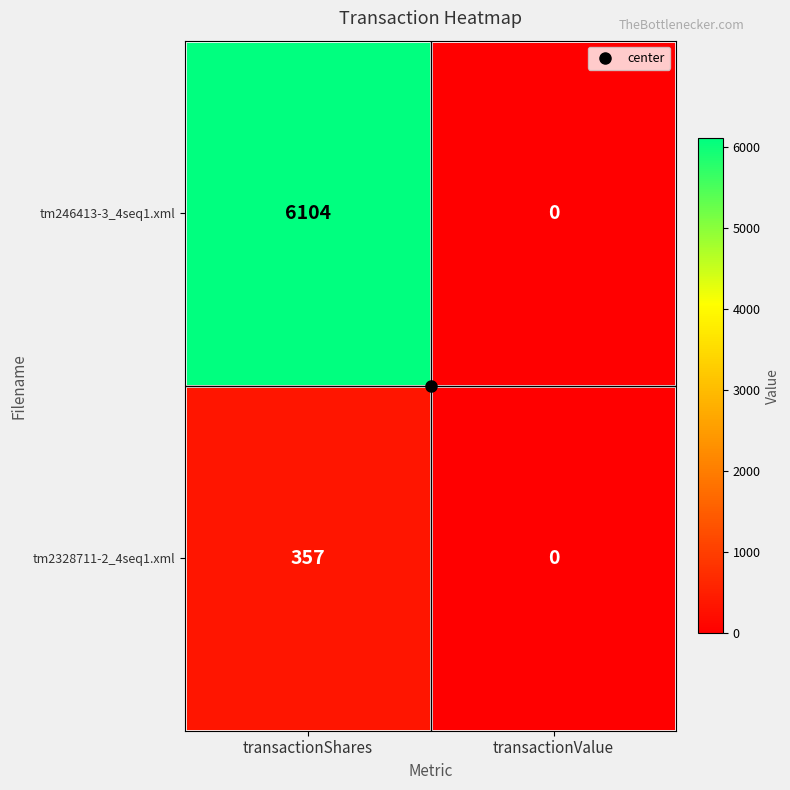

List the series in order of their overall mean, lowest first.

tm2328711-2_4seq1.xml, tm246413-3_4seq1.xml